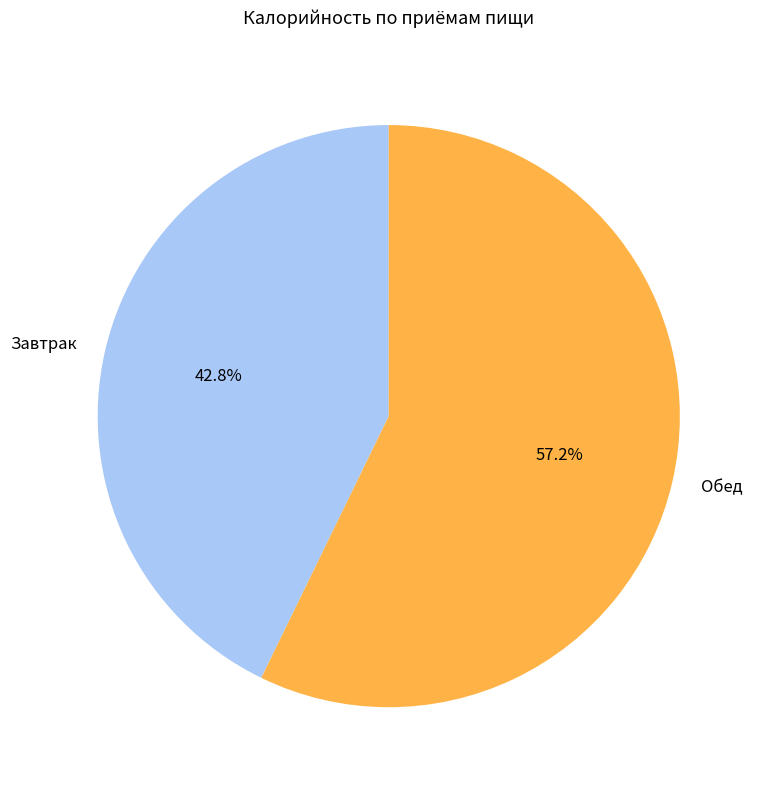

Approximately how many times larger is the value at Обед compared to Завтрак?

1.3